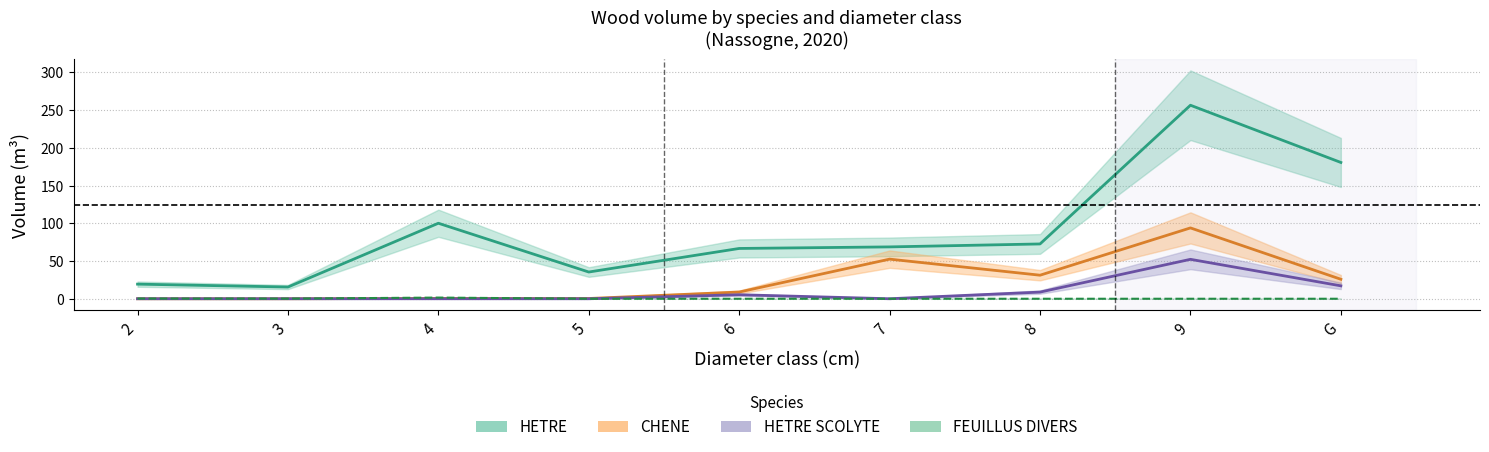

Reading left to right, extract all data points from this chart.

HETRE: 19.4	15.5	100.0	35.4	66.6	68.7	72.6	256.3	180.5
CHENE: 0.0	0.0	0.4	0.3	8.9	52.5	31.2	93.8	25.8
FEUILLUS DIVERS: 0.2	0.2	1.5	0.0	0.0	0.0	0.0	0.0	0.0
HETRE SCOLYTE: 0.0	0.0	0.0	0.0	5.3	0.0	8.8	52.2	17.1